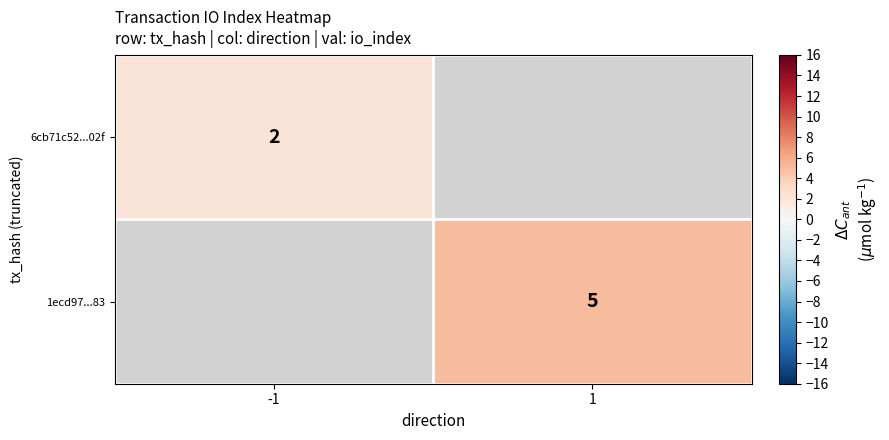

At how many categories does at least one series exceed 4?

1